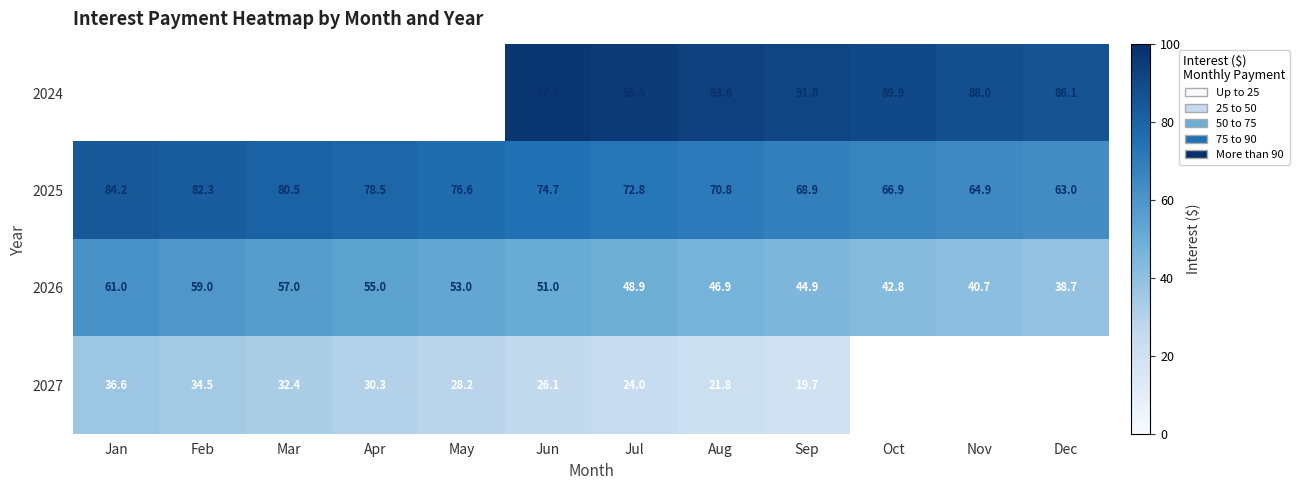

How many data points does each series have?

12